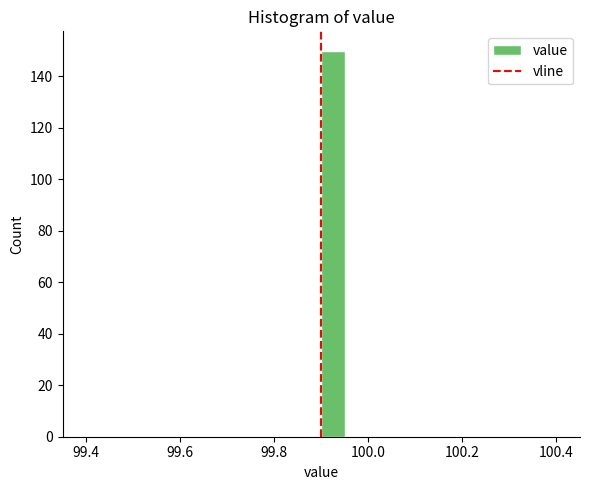

Around what value on the x-axis is the tallest bar? Give the approximate position of its centre, as read against the axis.

99.92